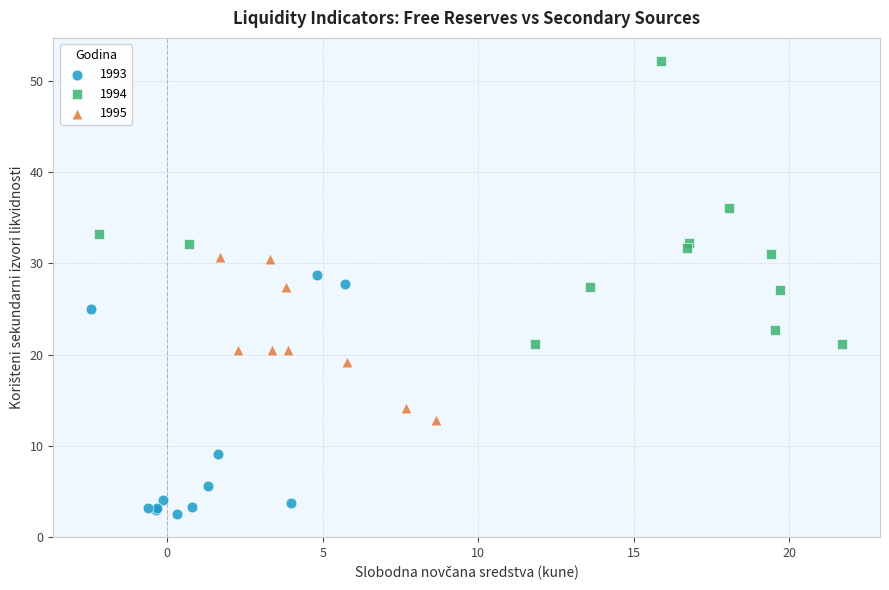

Which series contains the highest Y value?

1994